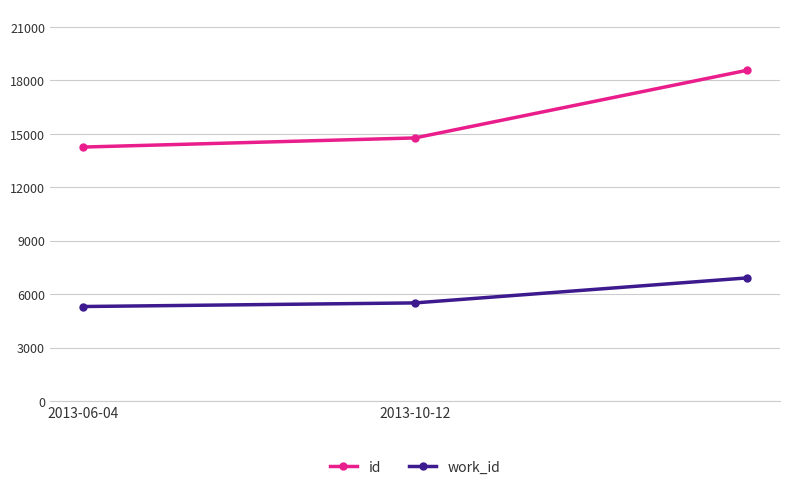

What is the average value of the work_id series?

5905